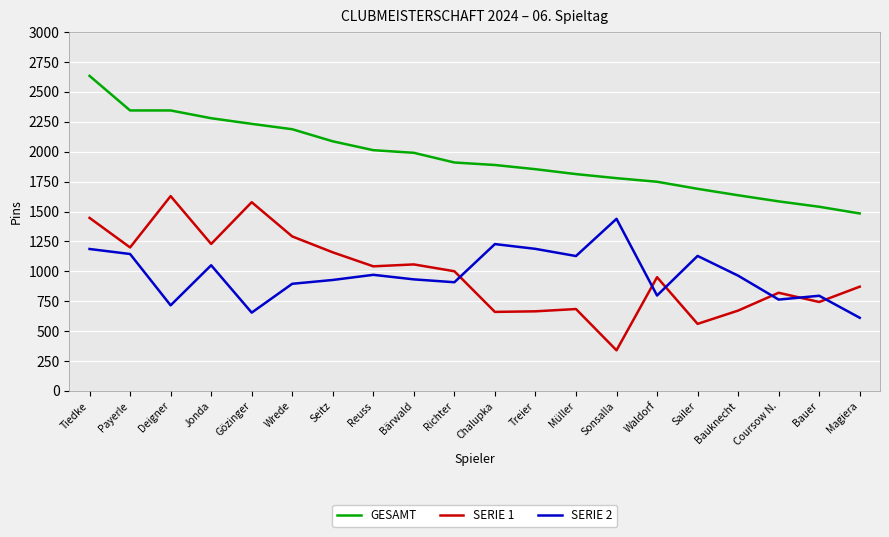

How many lines are shown in the chart?

3